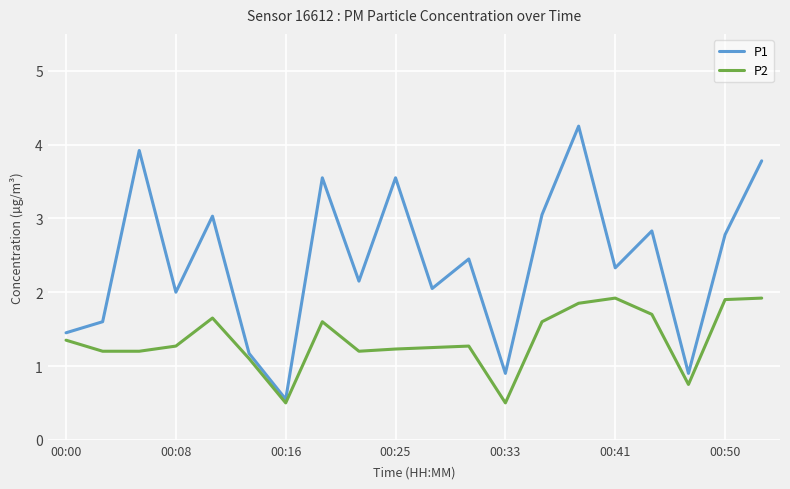

What is the smallest value displayed?

0.5